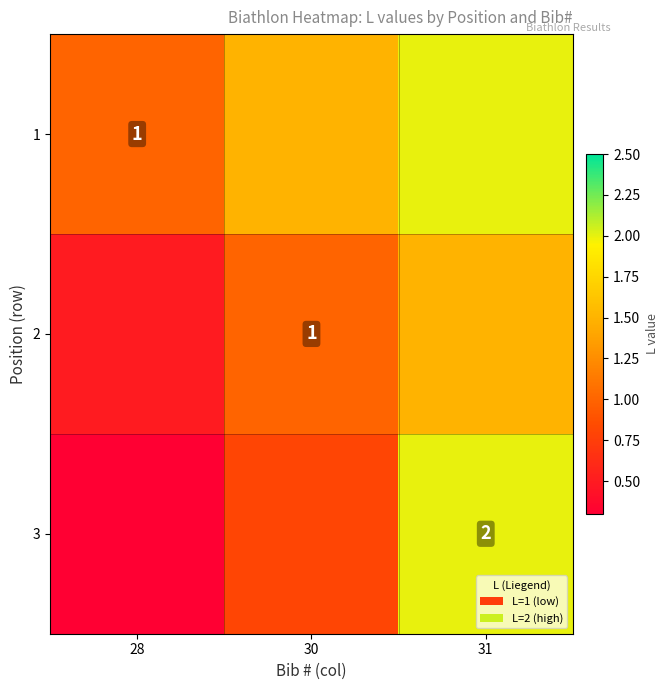

The 1 series shows 1.6 at 28. True or false?

False